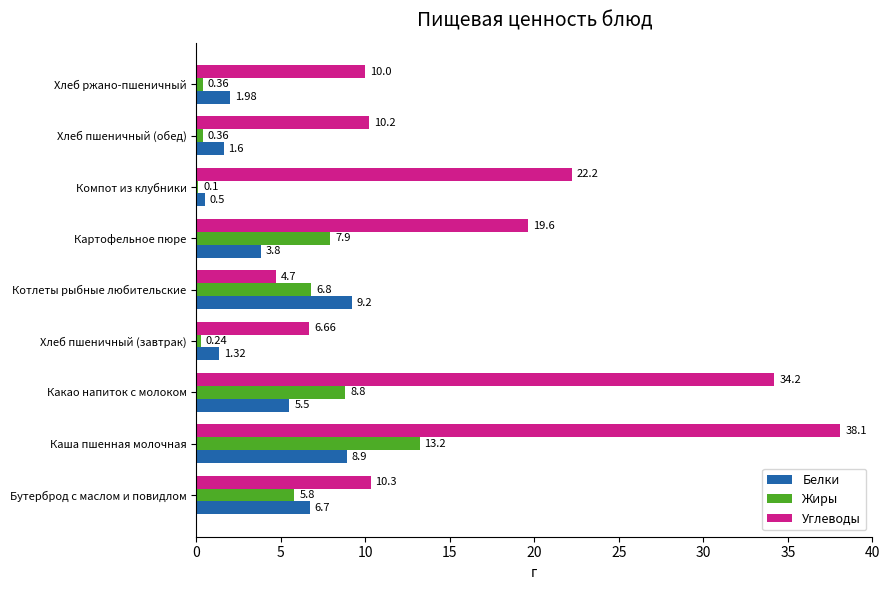

Which category has the highest value across all series?

Каша пшенная молочная